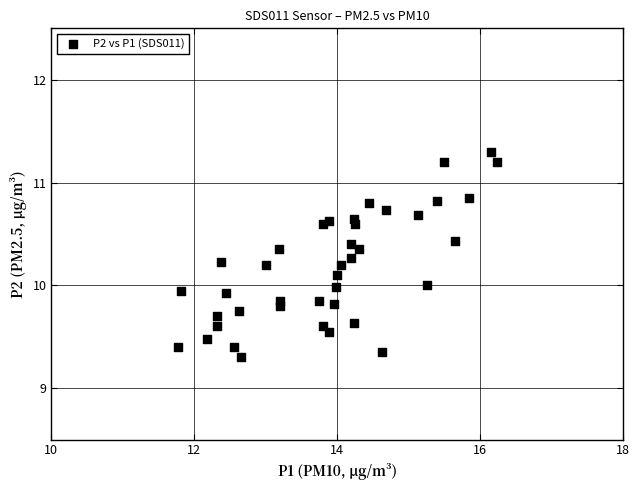

What is the range of X values (max minus min)?

4.5